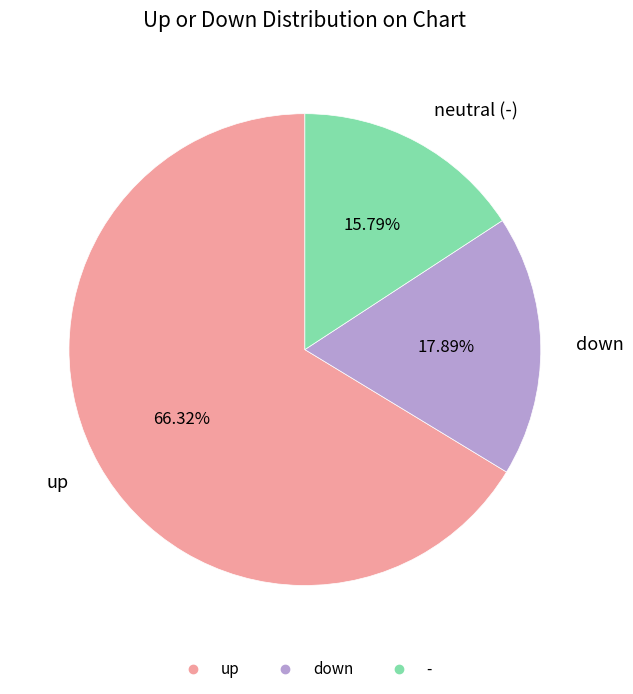

Rank the categories by value from lowest to highest.

-, down, up